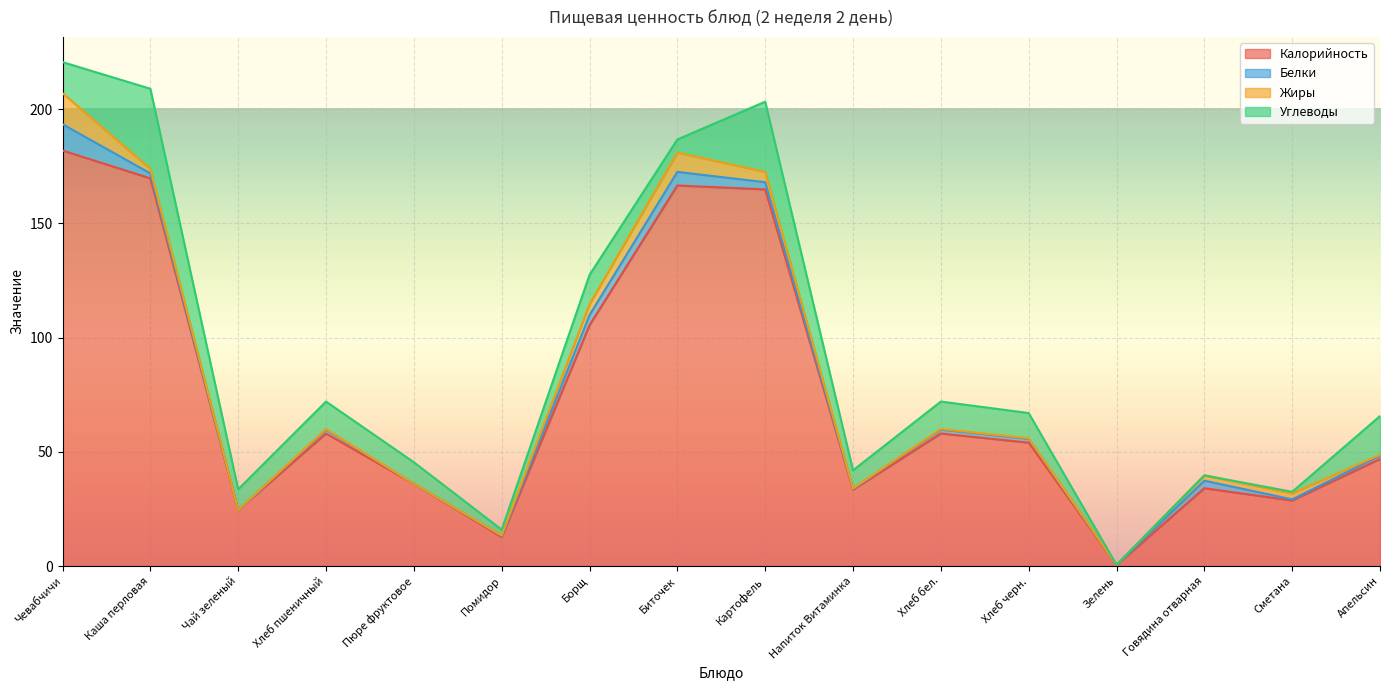

What is the difference between the maximum and minimum values in the Жиры series?

13.6